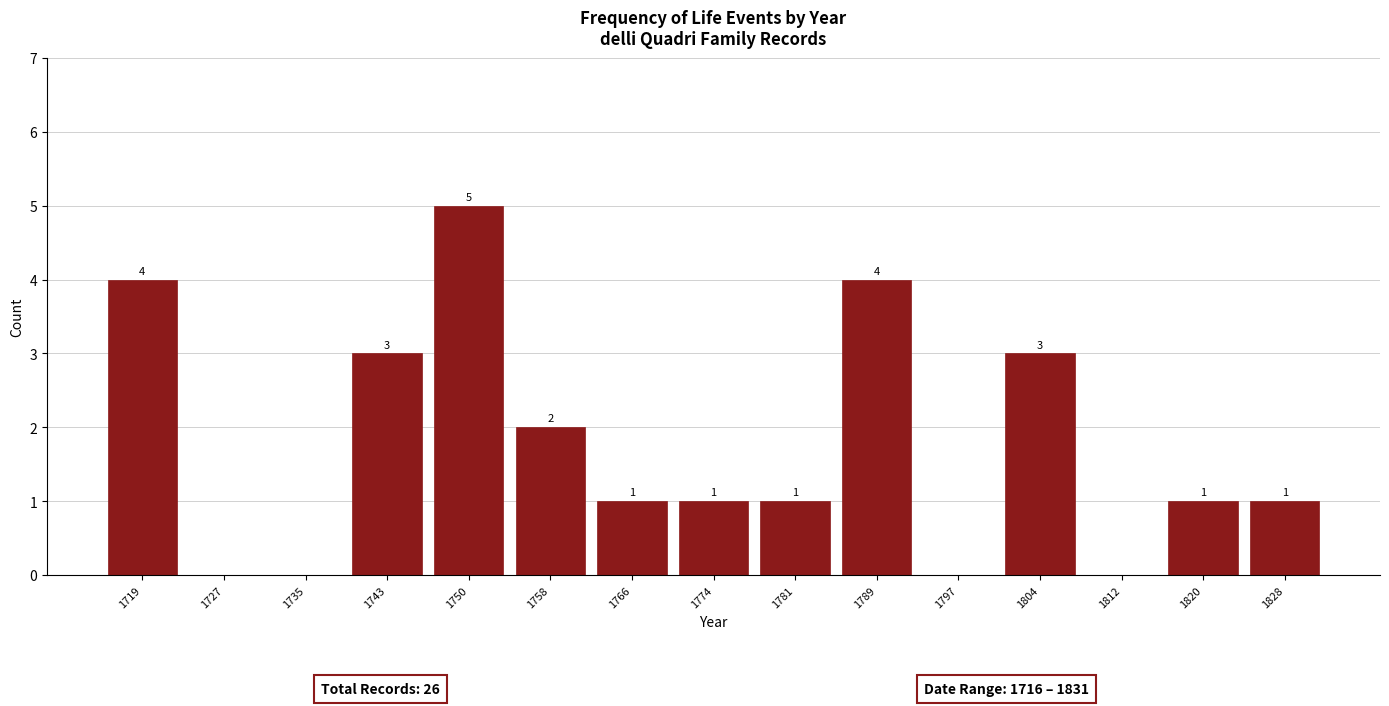

Over which range of the x-axis is the bar tallest?

1747 to 1755